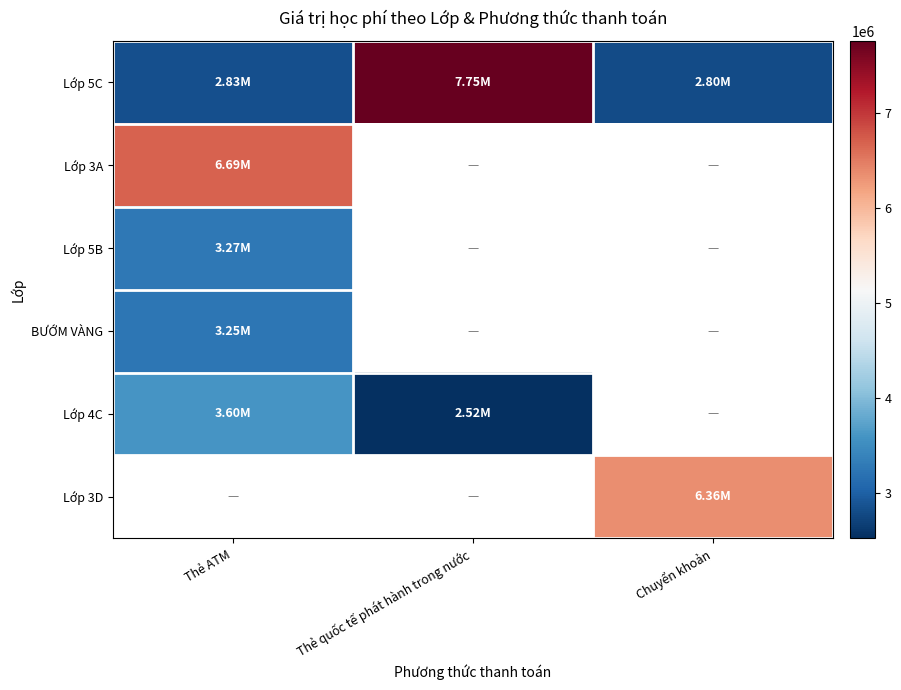

How many categories are shown in the chart?

3